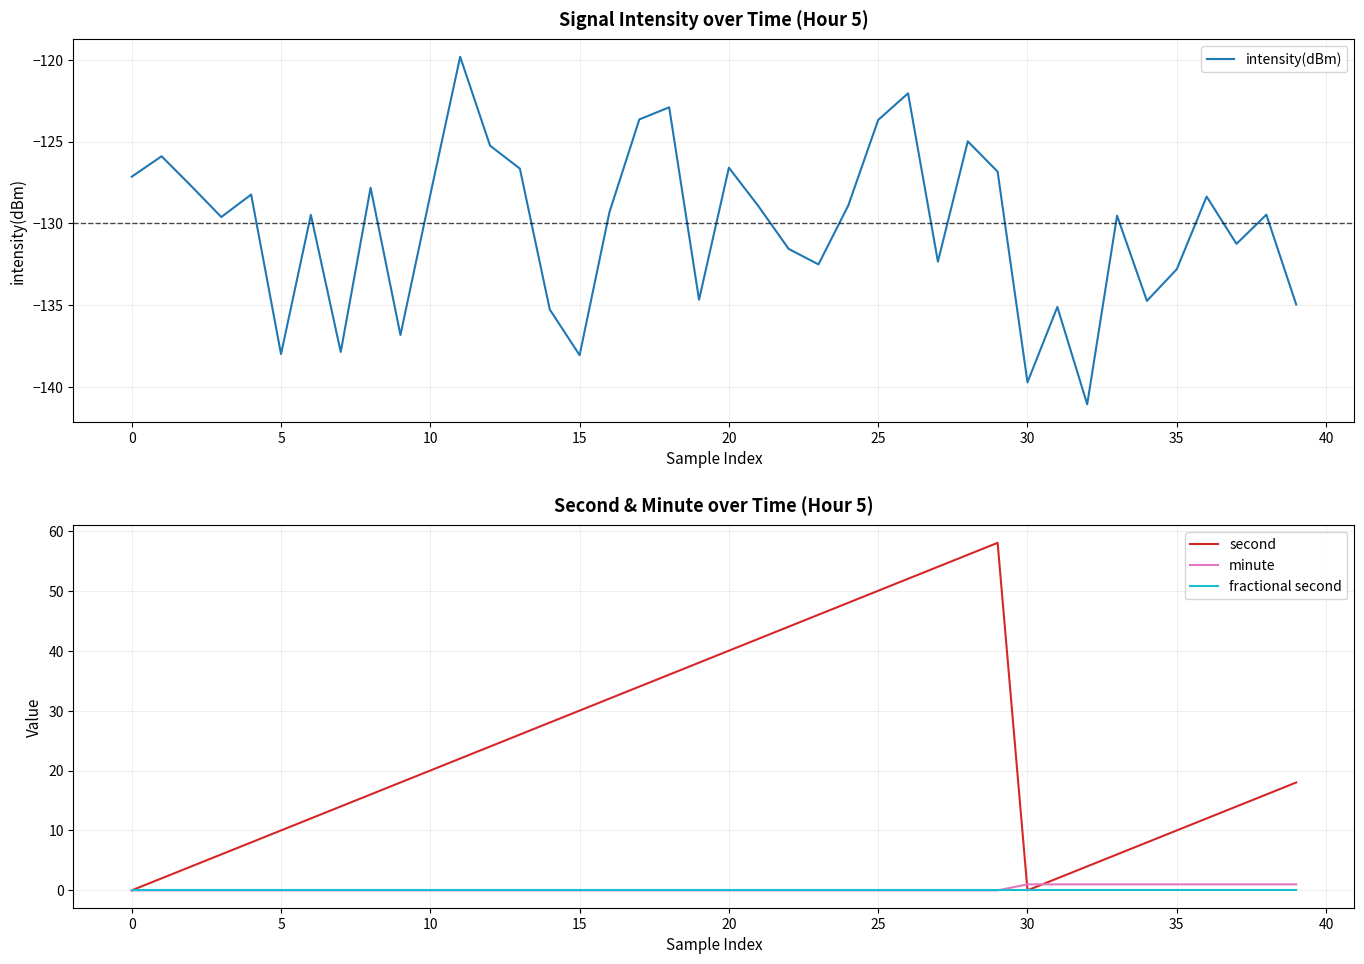

True or false: fractional second and second cross at least once.

False